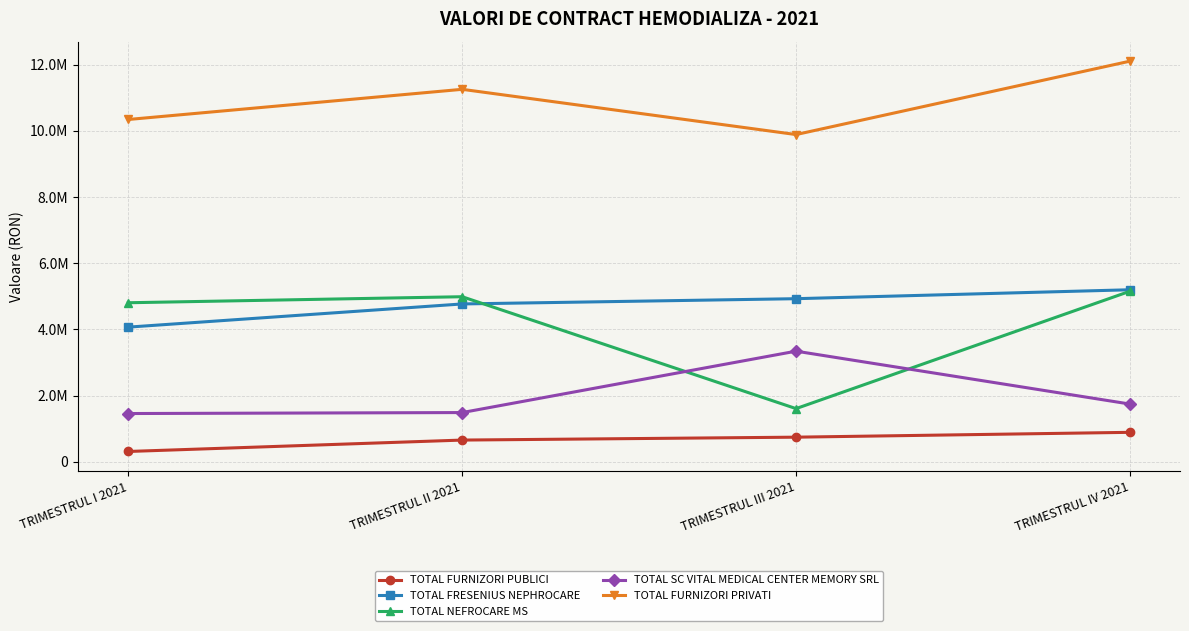

What is the spread (max minus min) of values at TRIMESTRUL II 2021?

10591294.7